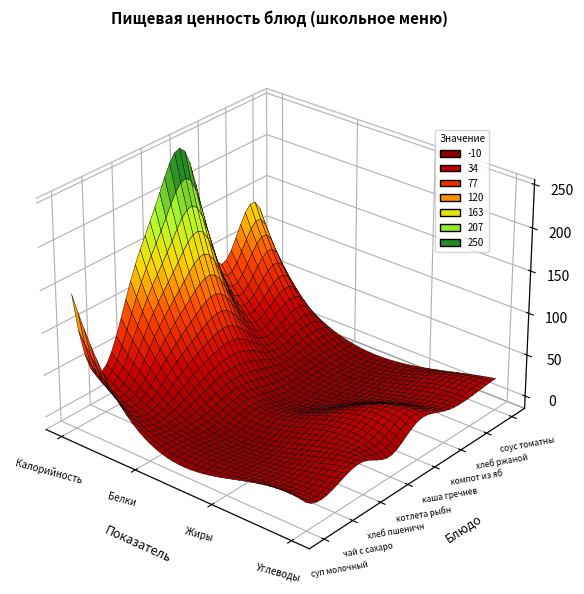

The соус томатный series shows -22 at Жиры. True or false?

False